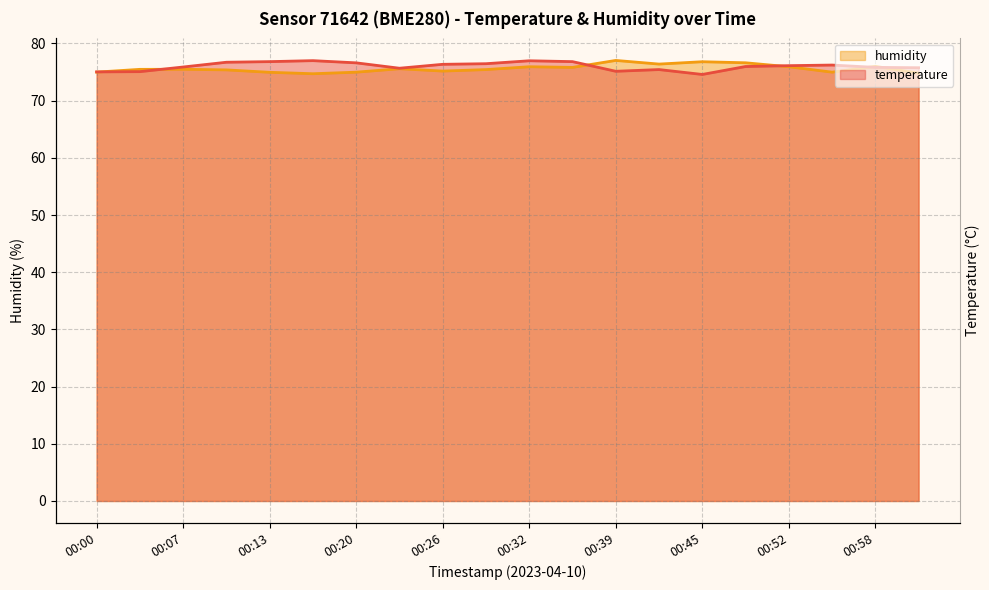

Reading right to left, transcribe all the data shown in this chart.

temperature: 75.8	75.8	76.2	76.1	76.0	74.6	75.4	75.1	76.8	77.0	76.5	76.4	75.7	76.6	77.0	76.8	76.7	75.9	75.1	75.0
humidity: 74.8	76.0	75.0	75.9	76.6	76.8	76.4	77.0	75.8	75.9	75.4	75.2	75.6	75.0	74.7	75.0	75.4	75.5	75.5	75.0